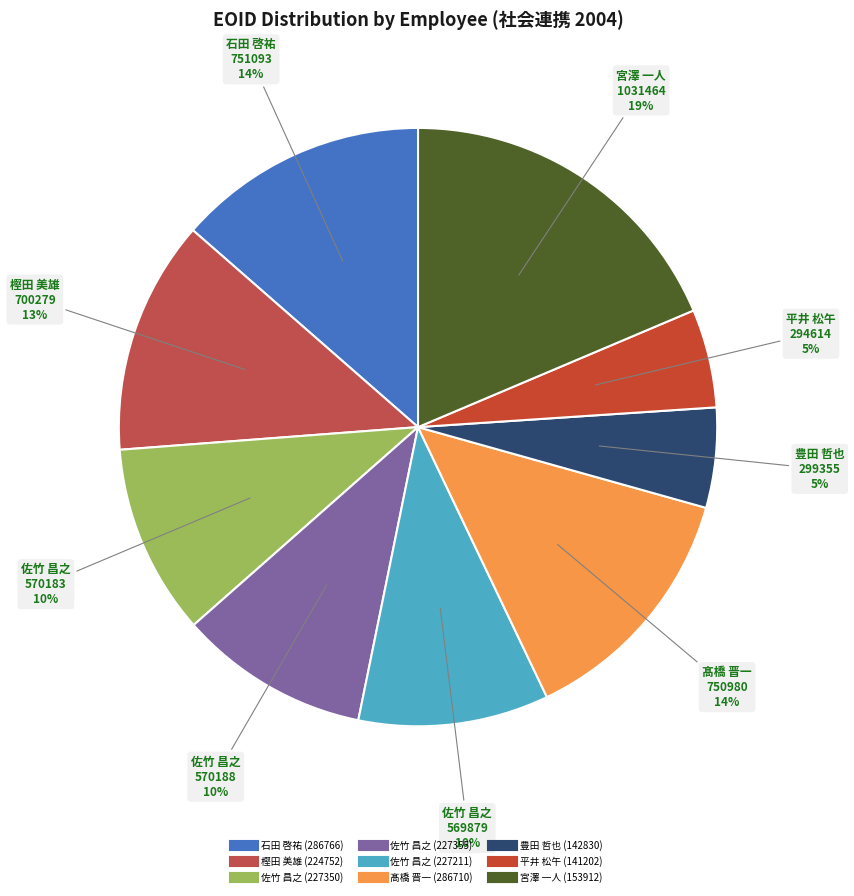

Approximately how many times larger is the value at 佐竹 昌之 (227211) compared to 樫田 美雄 (224752)?

0.8